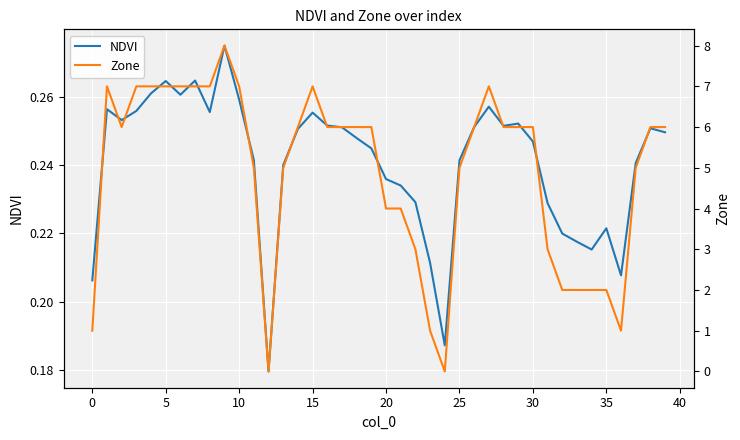

How many categories are shown in the chart?

40